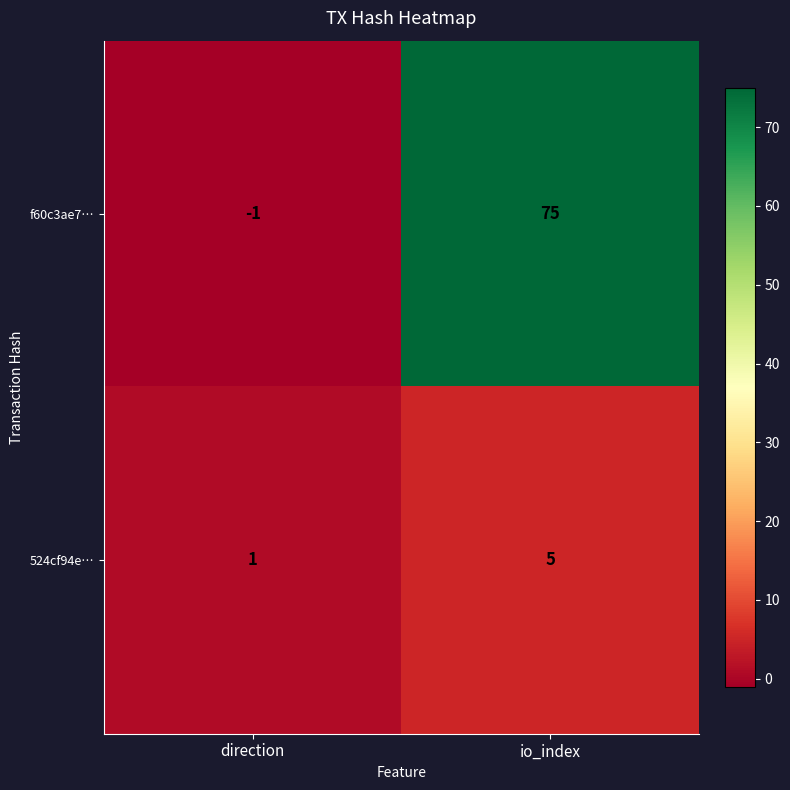

Which series changed the most between direction and io_index?

f60c3ae7…